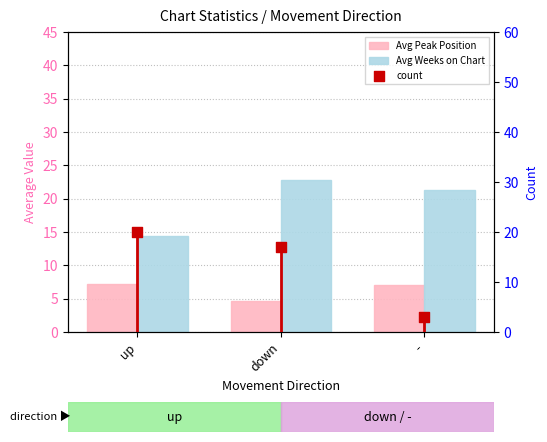

What is the total value across all series at -?

31.3